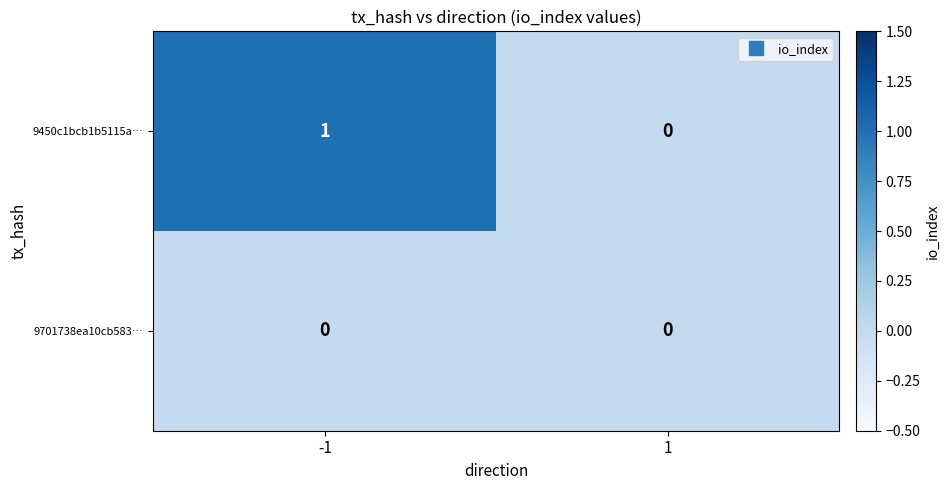

How many positive values does the 9450c1bcb1b5115a… series have?

1